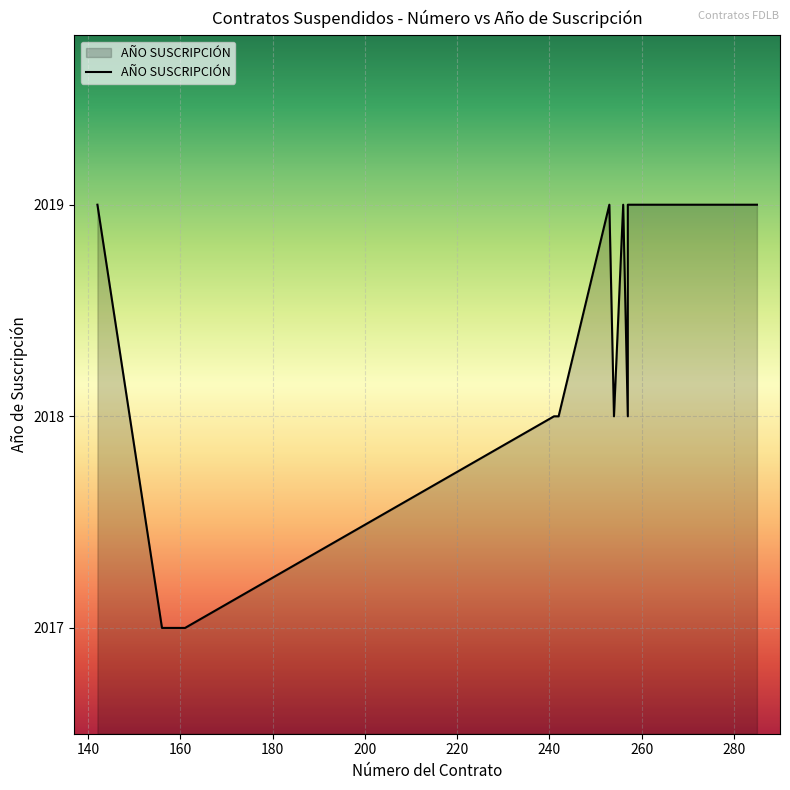

List the labels in order of value, largest first.

142, 253, 256, 257, 258, 263, 267, 268, 269, 273, 274, 277, 278, 279, 280, 281, 283, 285, 241, 242, 254, 257, 156, 158, 160, 161